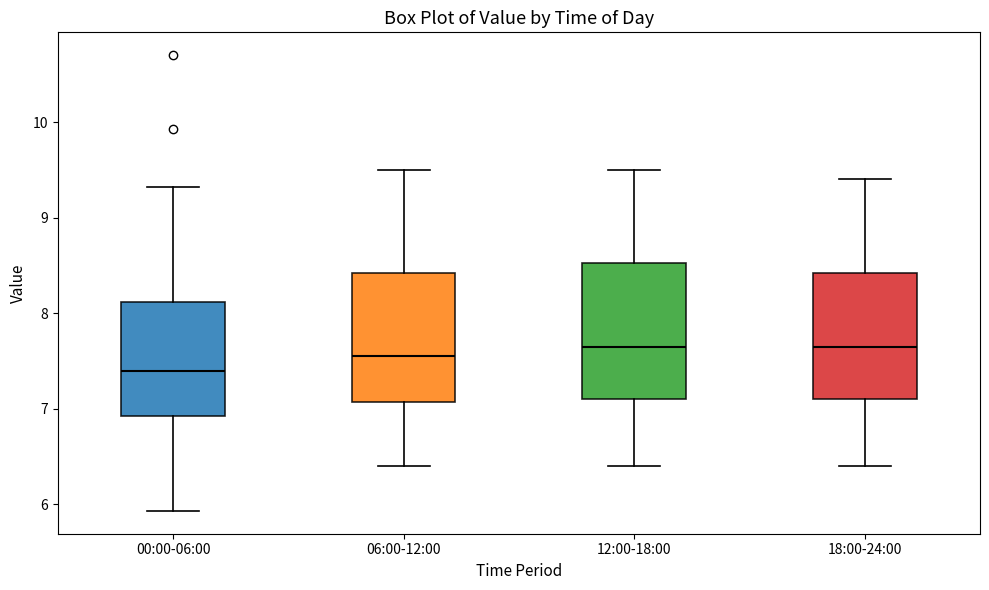

Reading left to right, read every box against the y-axis: the position of its median line, the range the box covers, and the ends of its whiskers. The values are not printed on the chart, so give them approximately, as read against the axis.

00:00-06:00: median 7.4, box 6.9 to 8.1, whiskers 5.9 to 9.3
06:00-12:00: median 7.6, box 7.1 to 8.4, whiskers 6.4 to 9.5
12:00-18:00: median 7.7, box 7.1 to 8.5, whiskers 6.4 to 9.5
18:00-24:00: median 7.7, box 7.1 to 8.4, whiskers 6.4 to 9.4